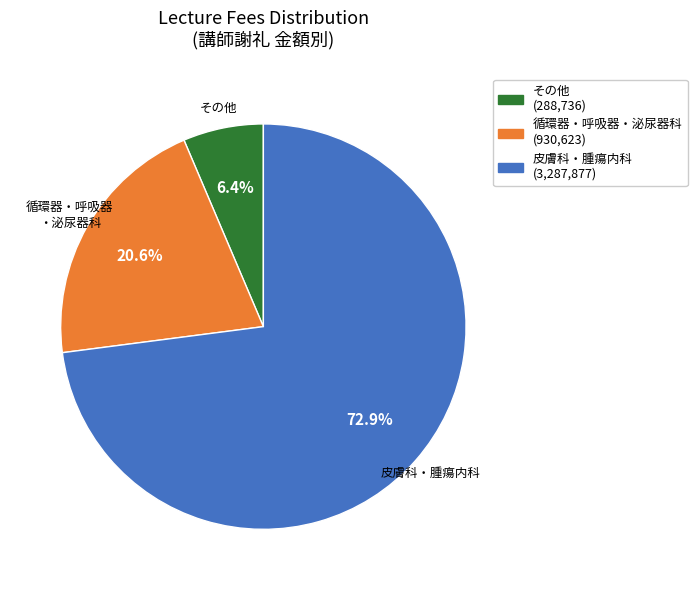

To the nearest percent, what is the average slice percentage?

33%